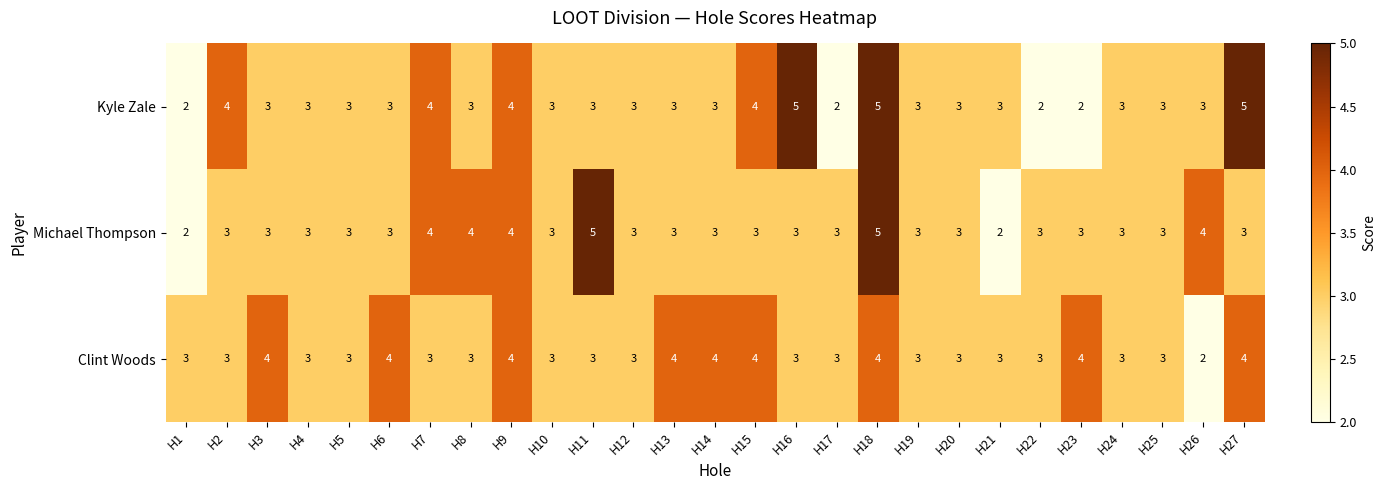

What value does the Clint Woods series have at H17?

3